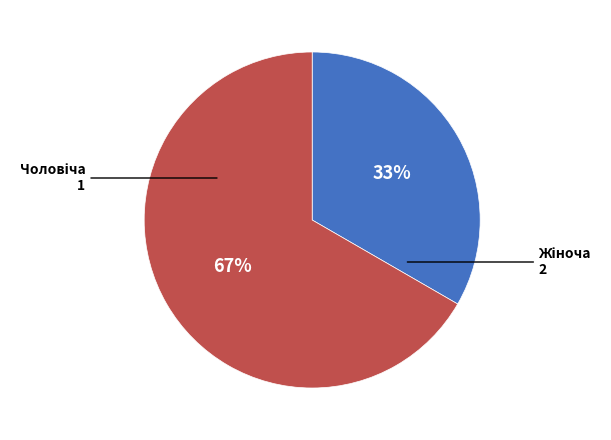

To the nearest percent, what is the average slice percentage?

50%